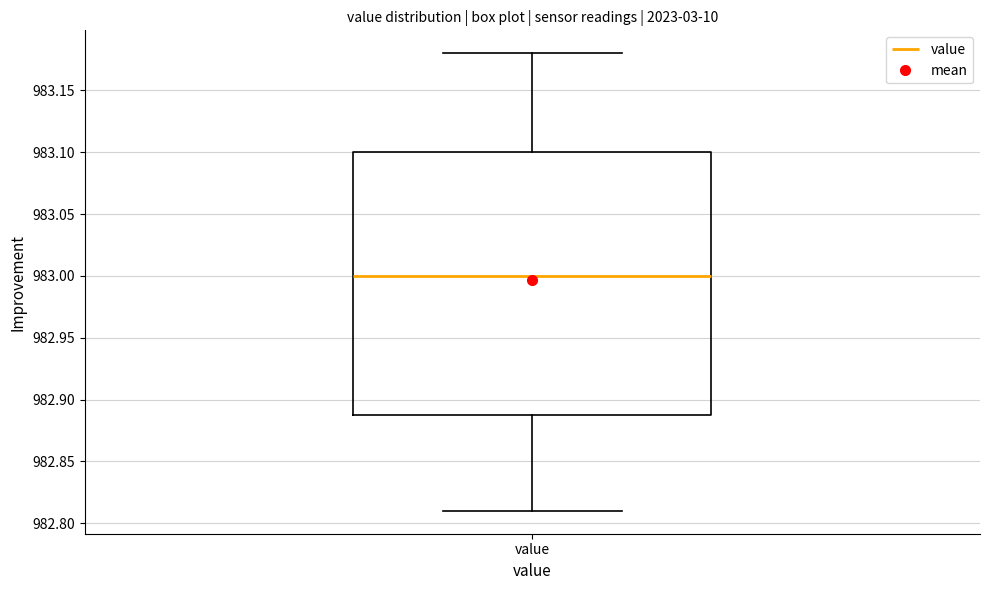

Where does the lower whisker of the box for value end on the y-axis? The values are not printed on the chart, so give them approximately, as read against the axis.

982.81